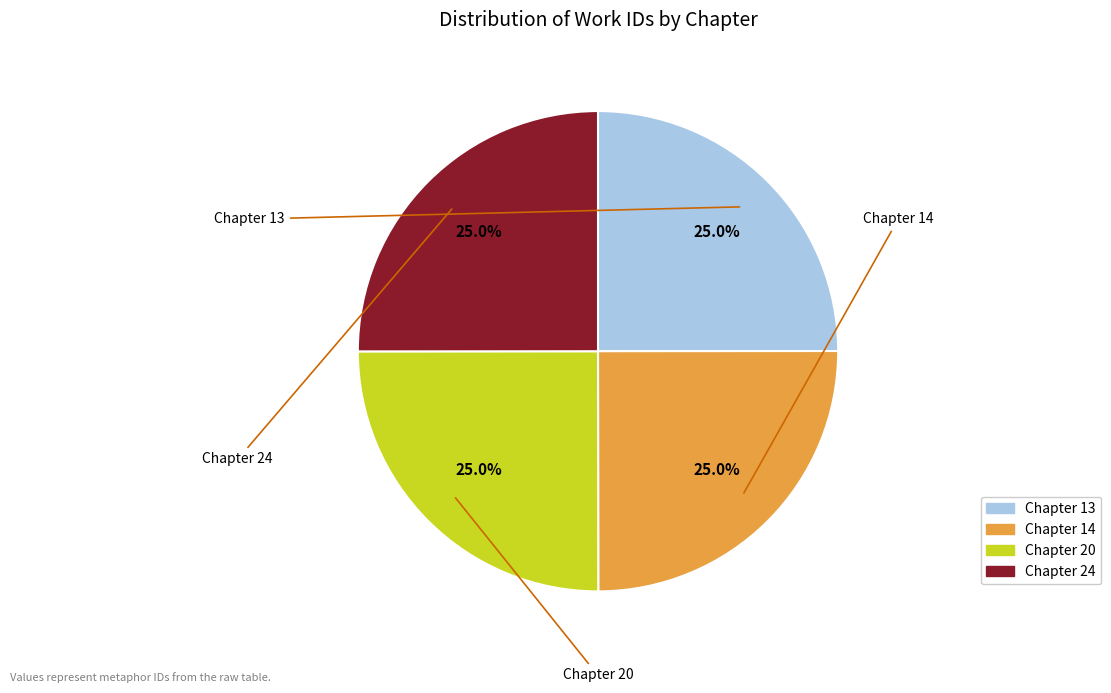

Is there any slice that represents more than half of the pie?

No